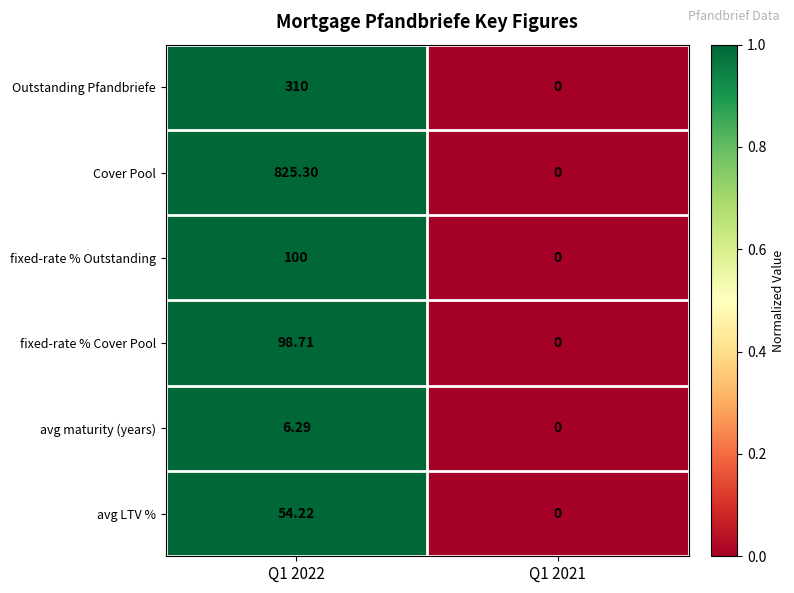

Which series has the largest total across all categories?

Cover Pool